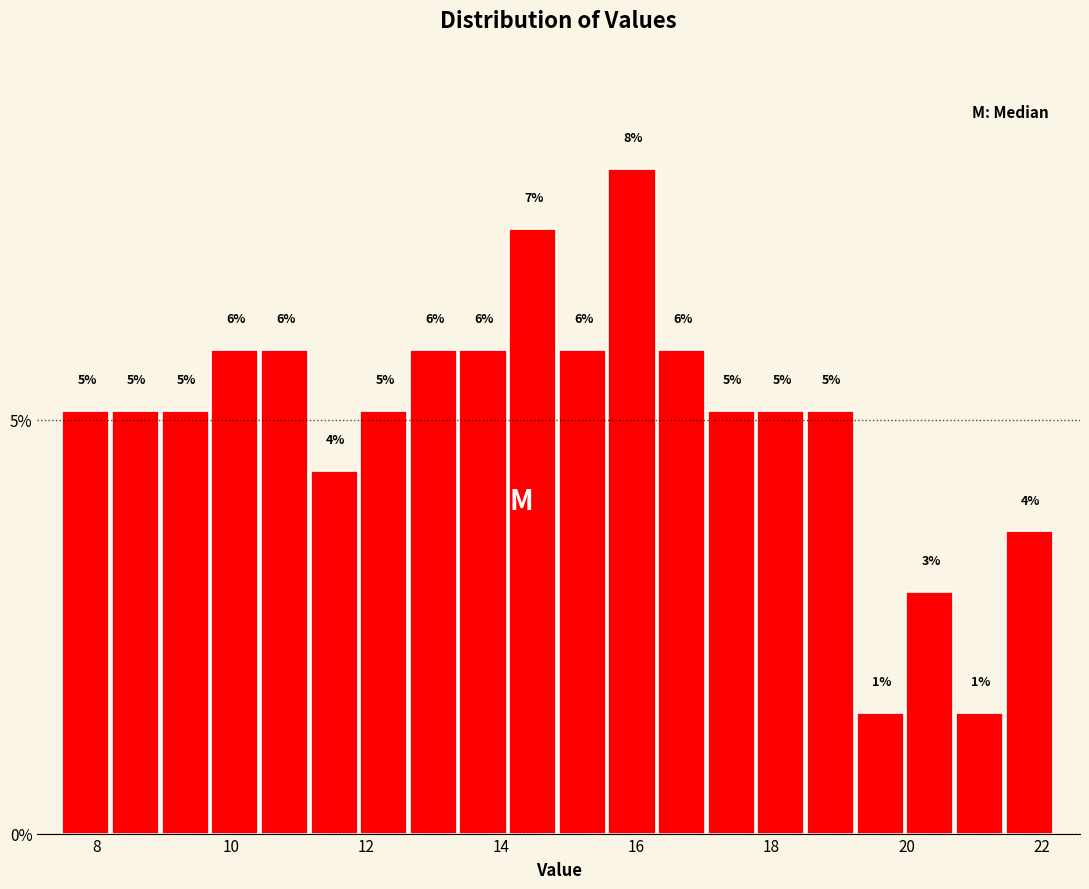

Read against the x-axis, roughly where is the centre of the tallest bar?

16.0